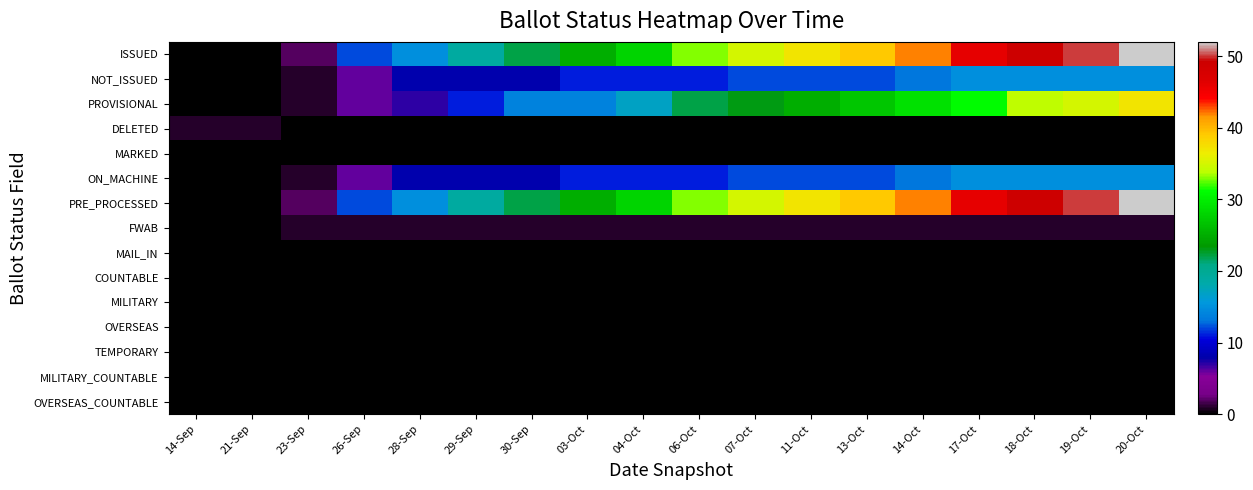

Which series has the largest range (max minus min)?

ISSUED